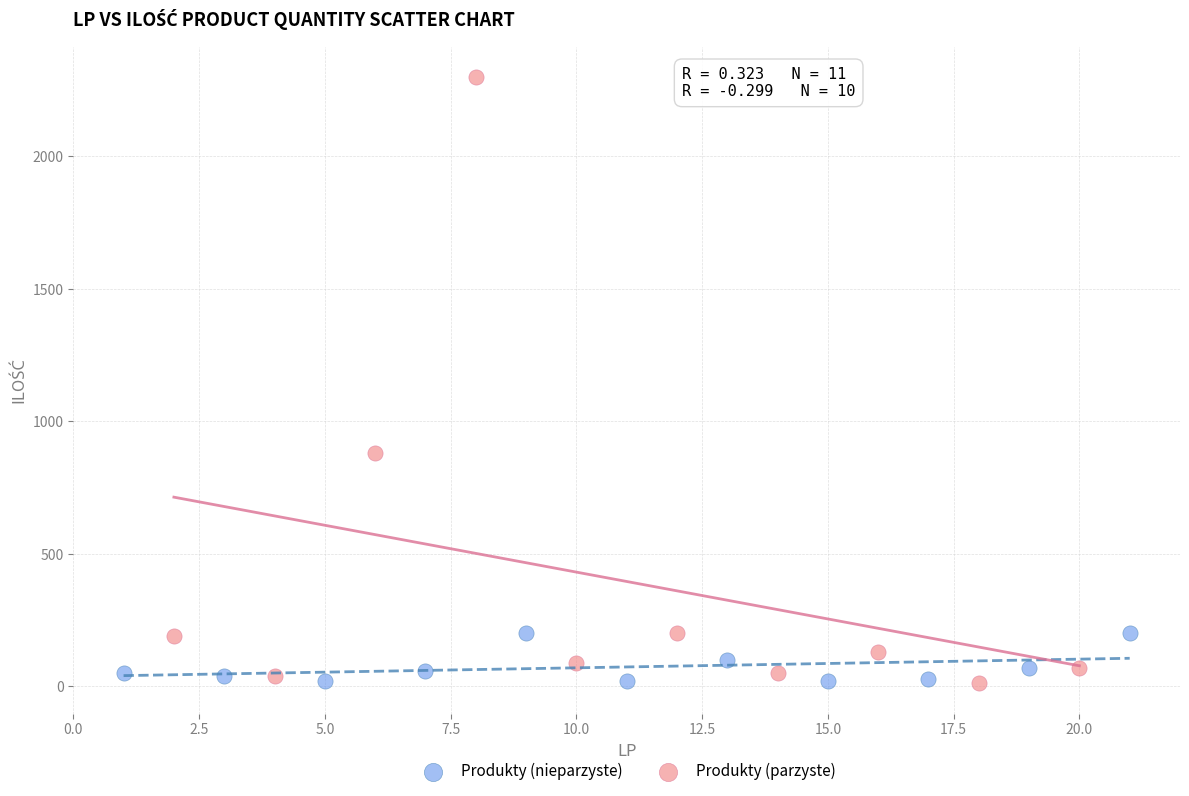

Which series contains the highest Y value?

Produkty (parzyste)